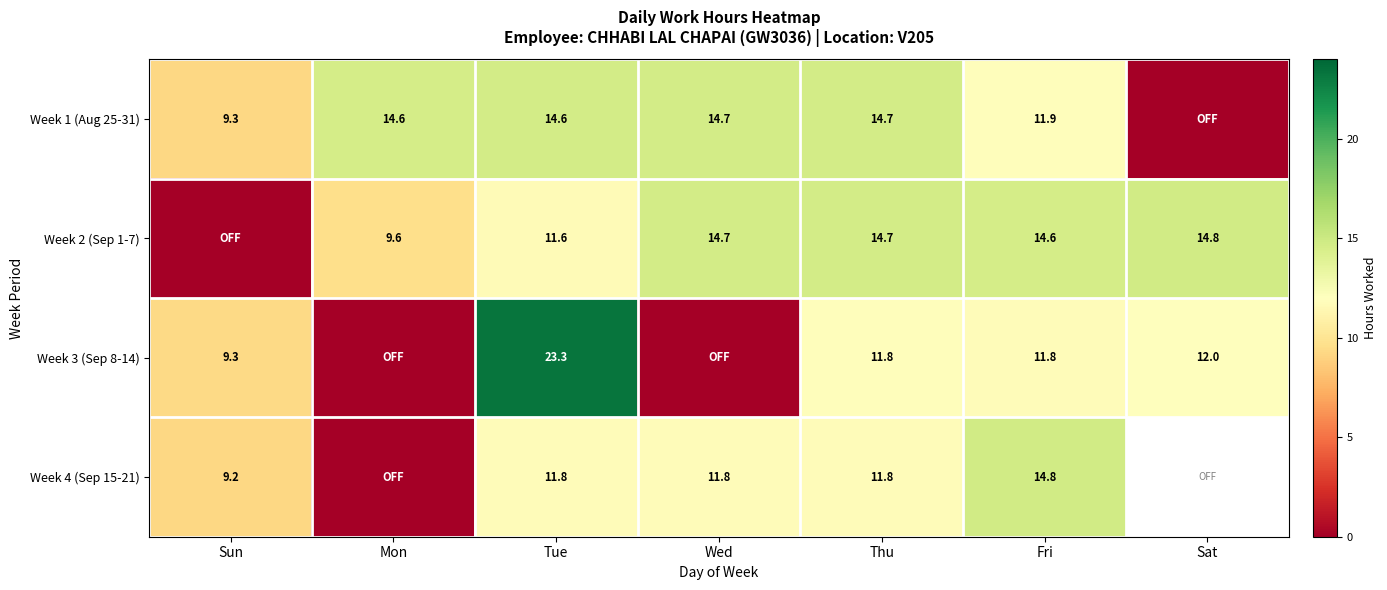

How many distinct data groups are displayed?

4